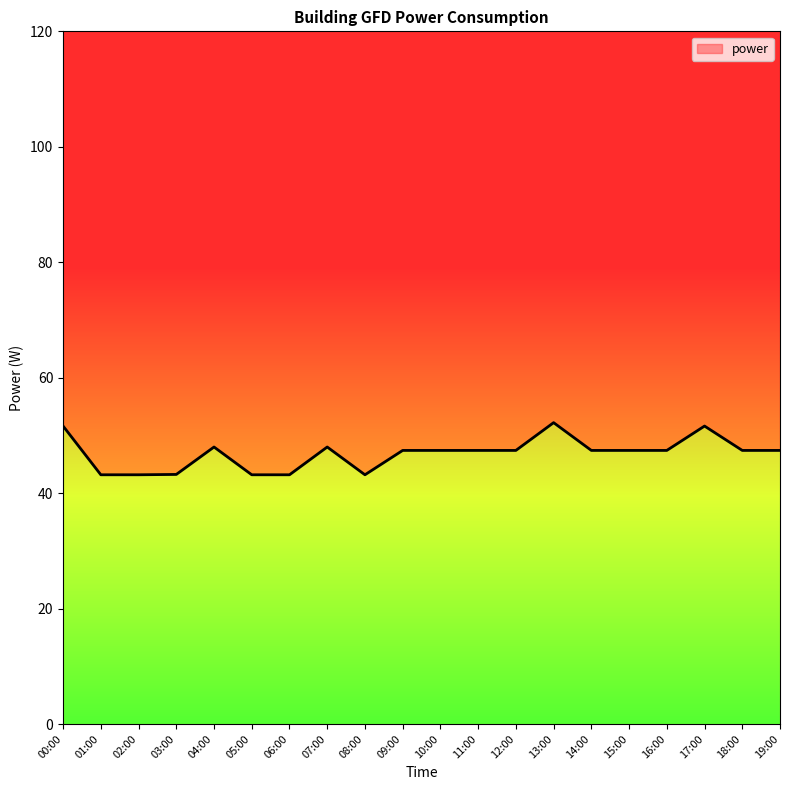

Rank the categories by value from highest to lowest.

13:00, 00:00, 17:00, 04:00, 07:00, 09:00, 10:00, 11:00, 12:00, 14:00, 15:00, 16:00, 18:00, 19:00, 03:00, 01:00, 02:00, 05:00, 06:00, 08:00